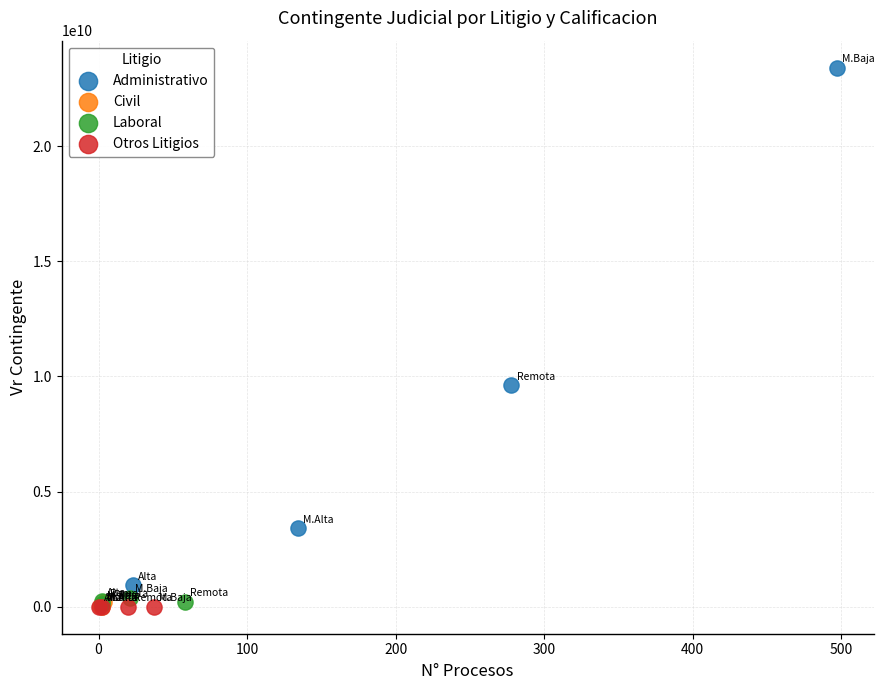

Which series contains the highest Y value?

Administrativo